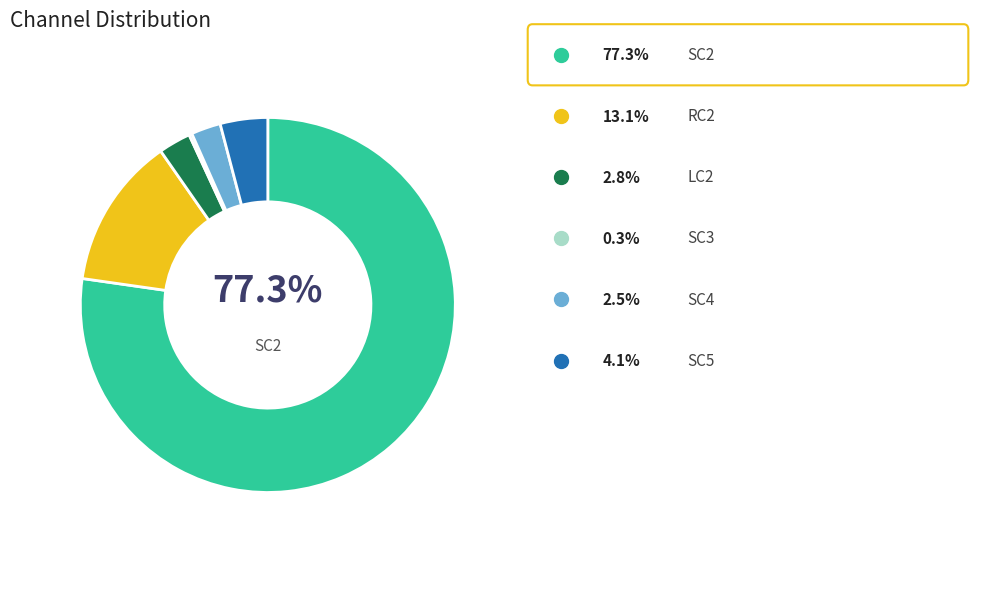

Is there any slice that represents more than half of the pie?

Yes